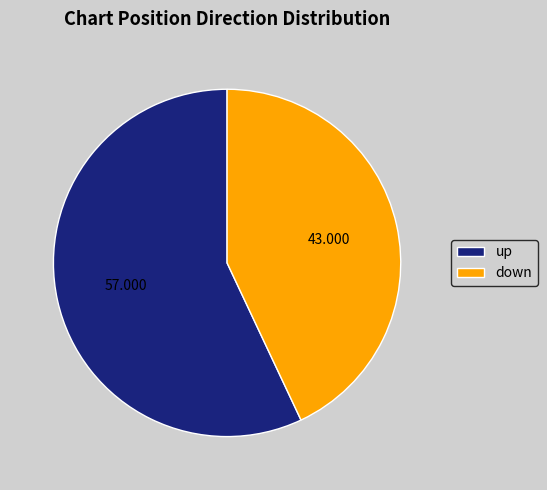

Count the number of slices in the pie.

2